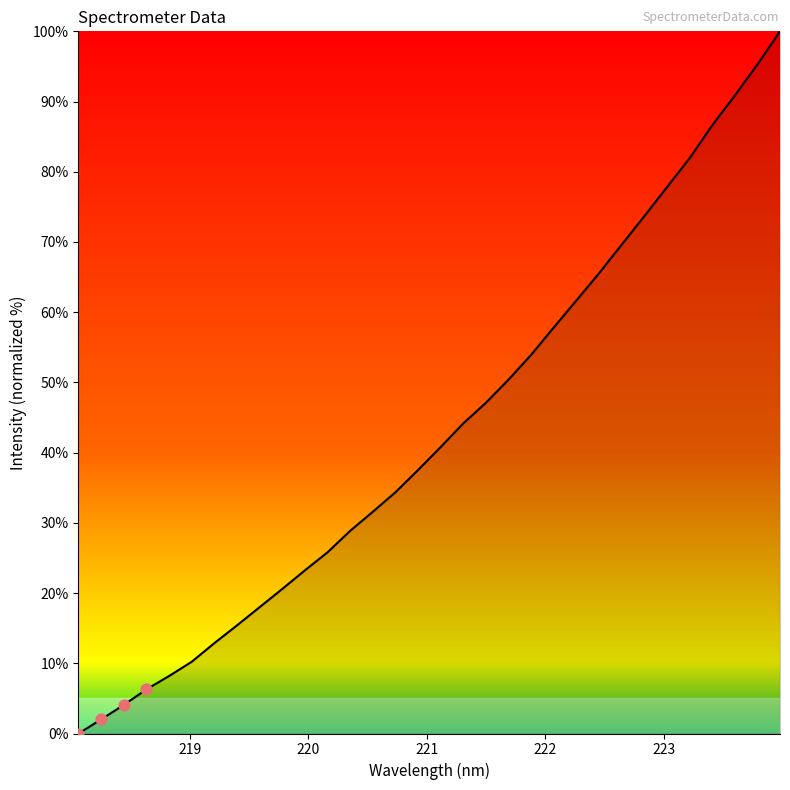

What is the greatest value displayed?

100.0